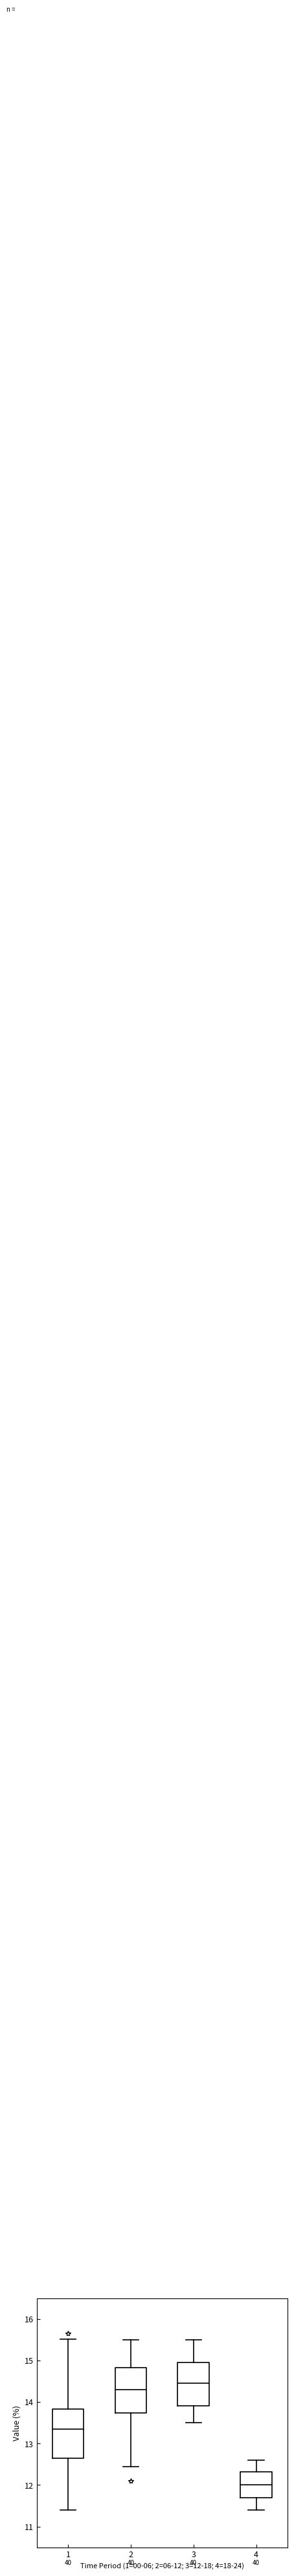

Which box has the lowest median line?

4